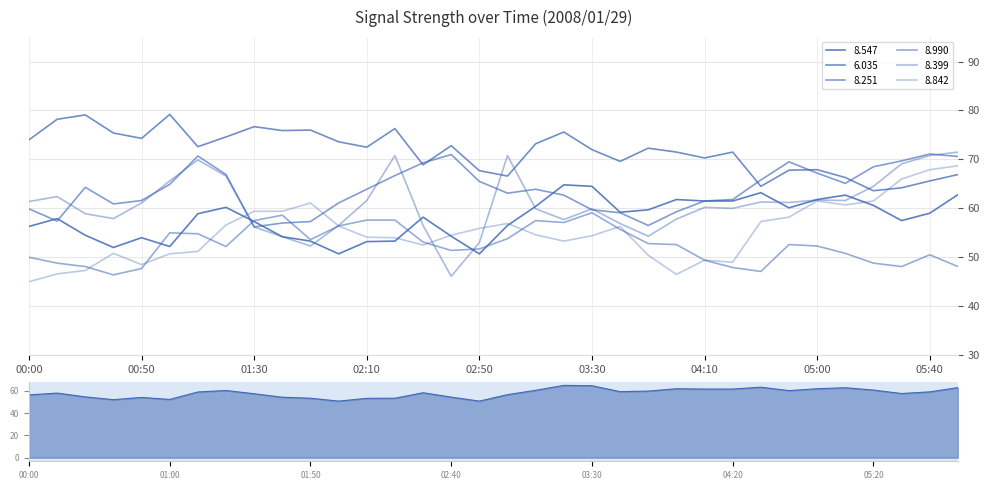

Between 04:10 and 00:00, which is larger?

04:10